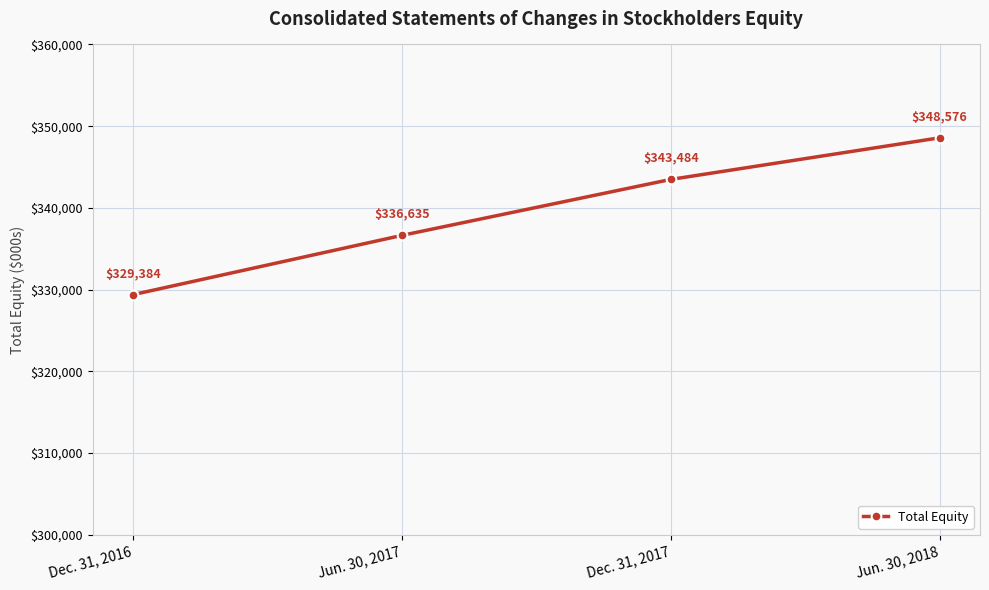

Reading left to right, list all the values displayed in this chart.

329384	336635	343484	348576